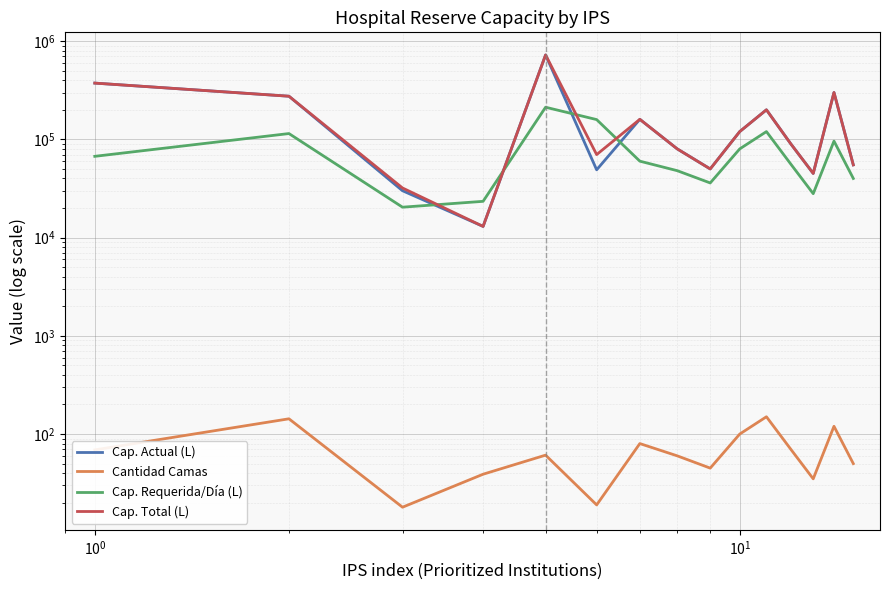

What is the sum of all Cap. Actual (L) values?

2564560